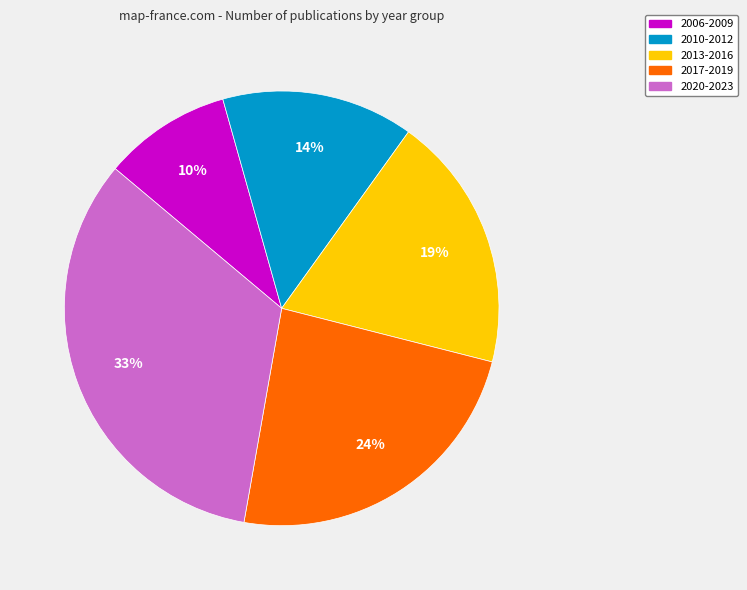

True or false: 2020-2023 accounts for 33% of the total.

True